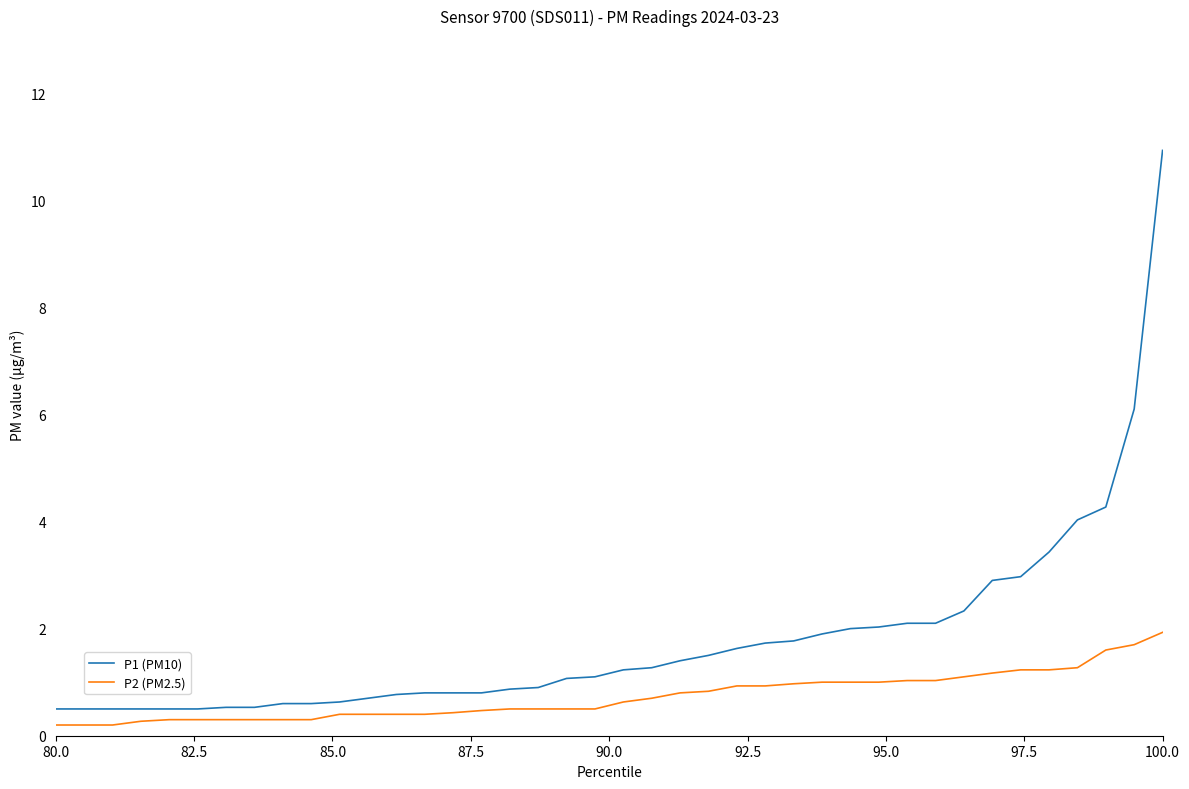

What is the average value of the P1 (PM10) series?

1.8